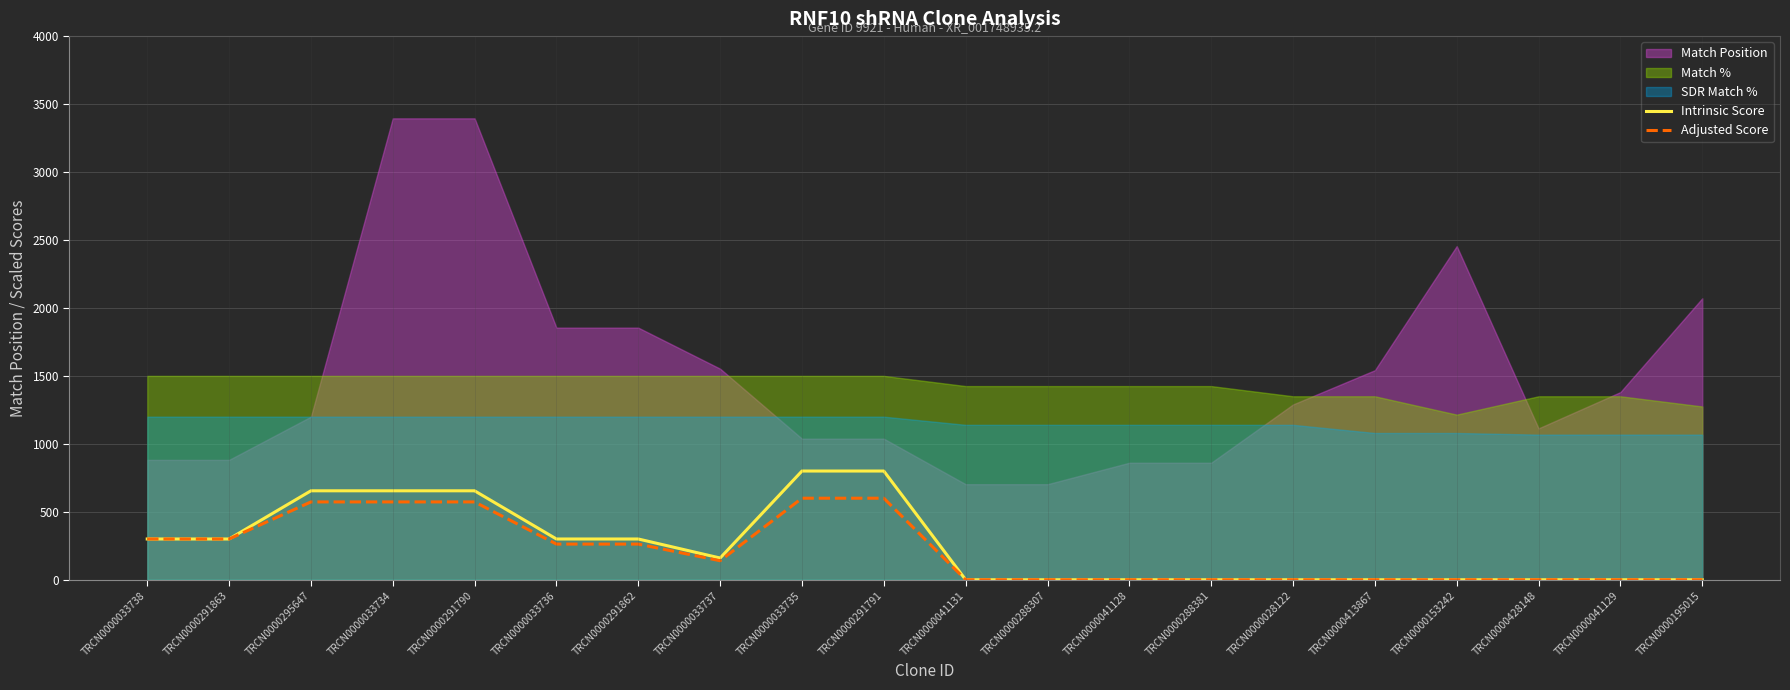

Is it true that Intrinsic Score equals 0.0 at TRCN0000028122?

True